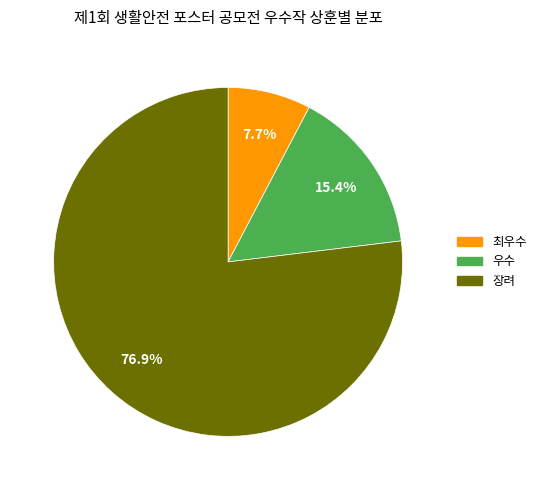

Count the number of slices in the pie.

3